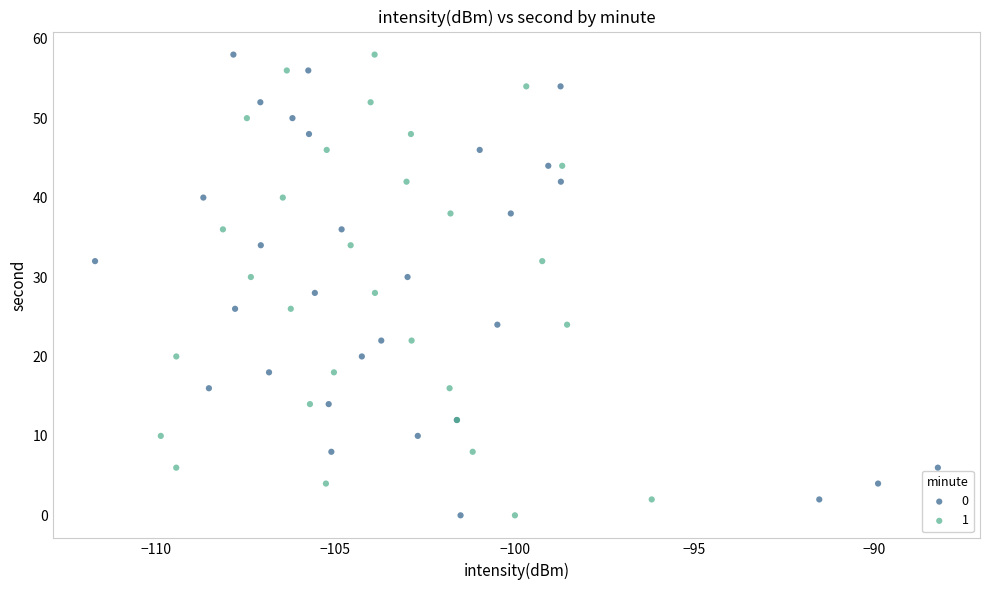

What are all the series names shown in the legend?

0, 1